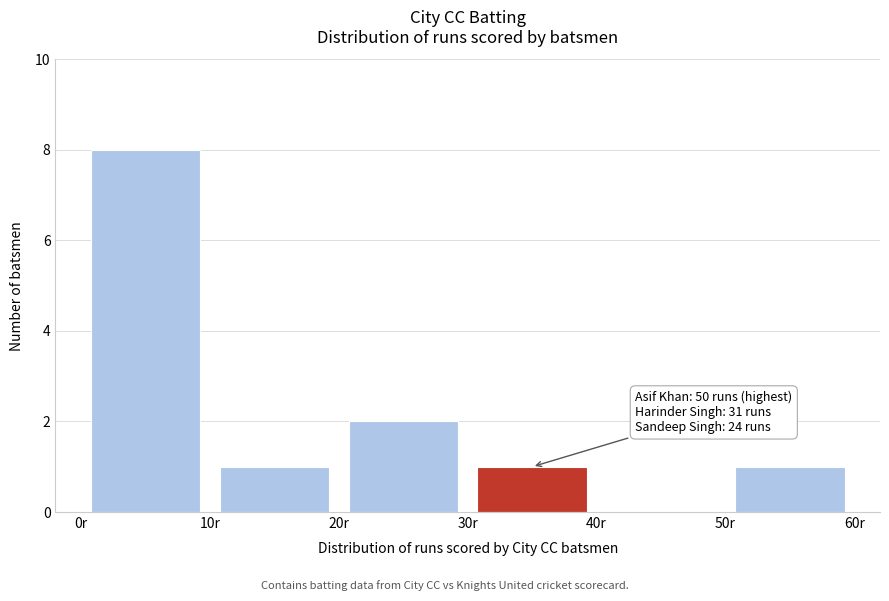

Which range on the x-axis has the tallest bar?

0 to 10